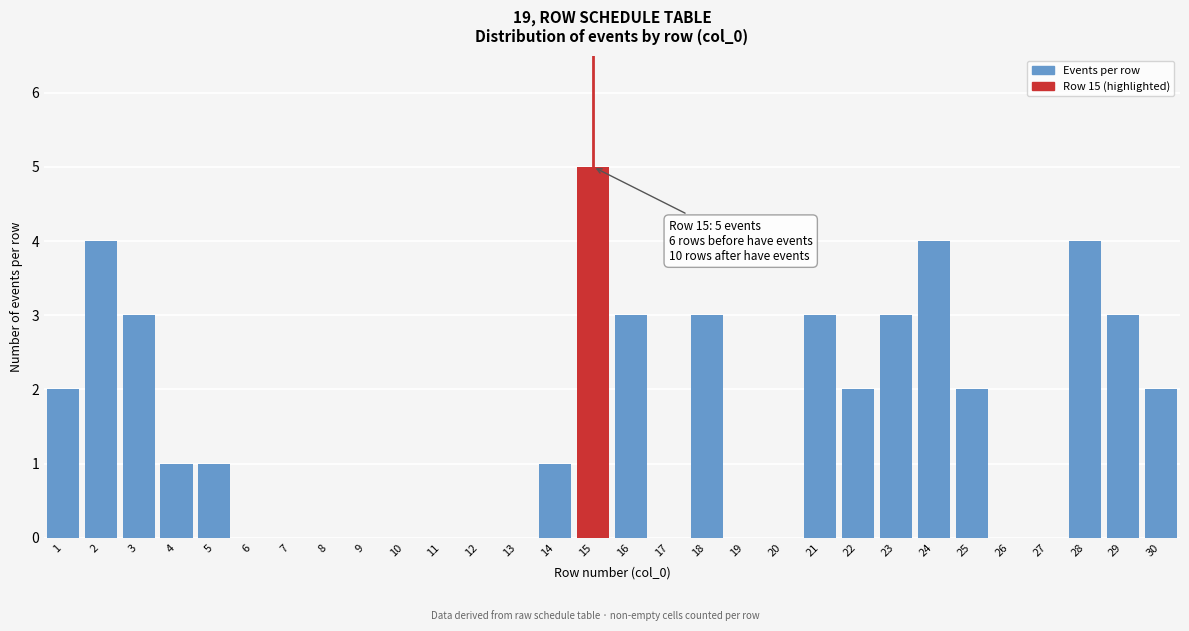

Reading left to right, what are all the values shown in this chart?

1=2	2=4	3=3	4=1	5=1	6=0	7=0	8=0	9=0	10=0	11=0	12=0	13=0	14=1	15=5	16=3	17=0	18=3	19=0	20=0	21=3	22=2	23=3	24=4	25=2	26=0	27=0	28=4	29=3	30=2